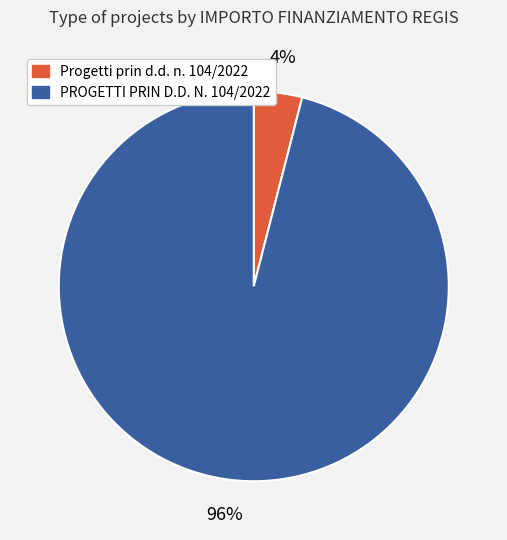

How many segments does this pie chart have?

2